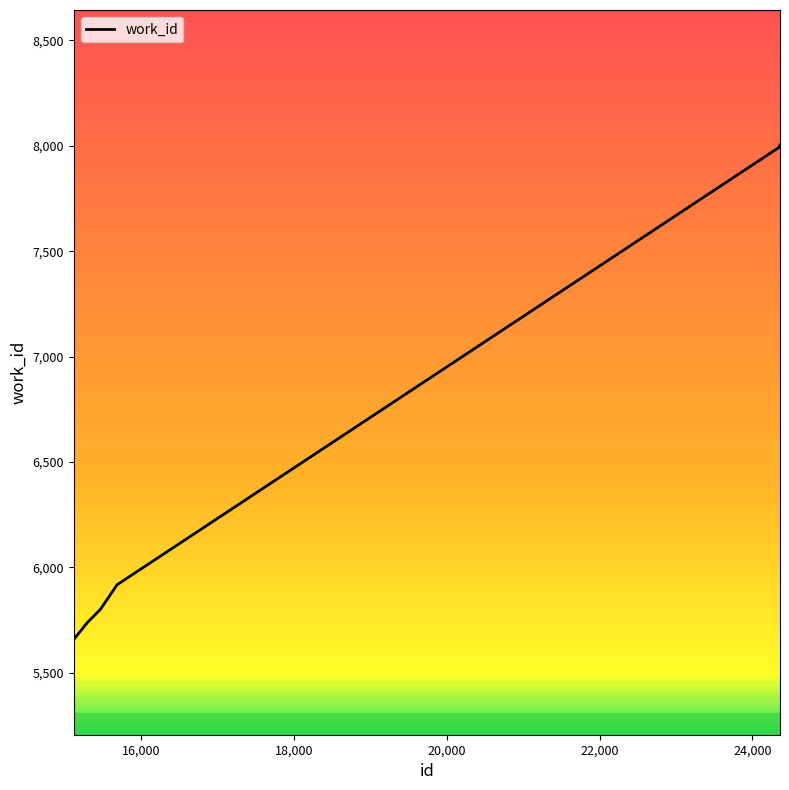

How many values are below 5917?

3